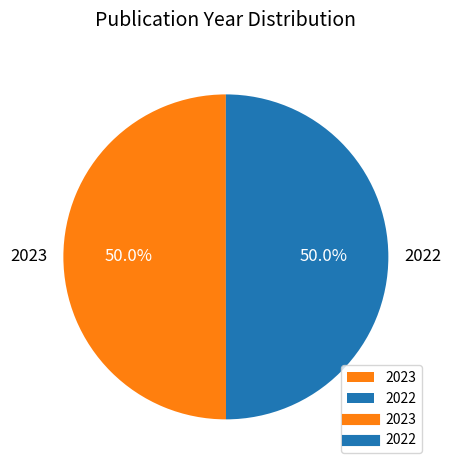

To the nearest percent, what is the average slice percentage?

50%